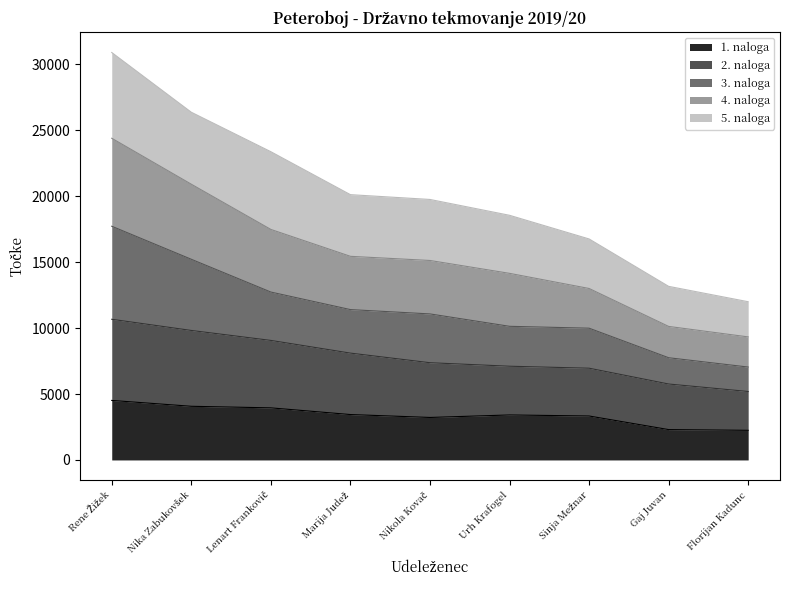

What position from the left is Nikola Kovač?

5